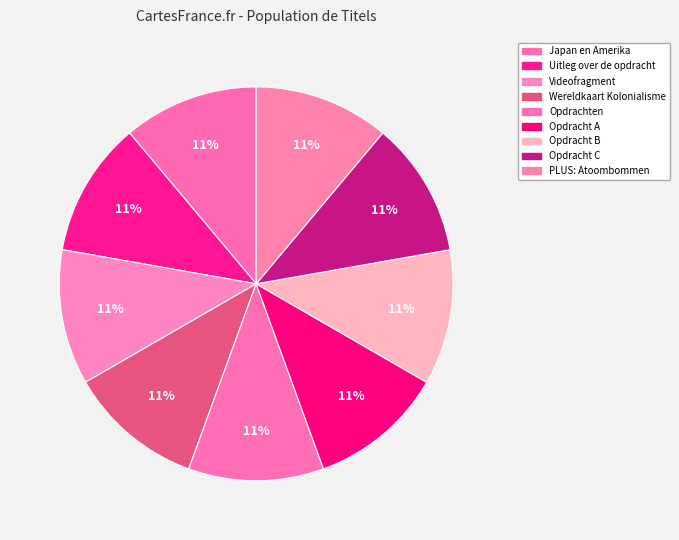

Count the number of slices in the pie.

9